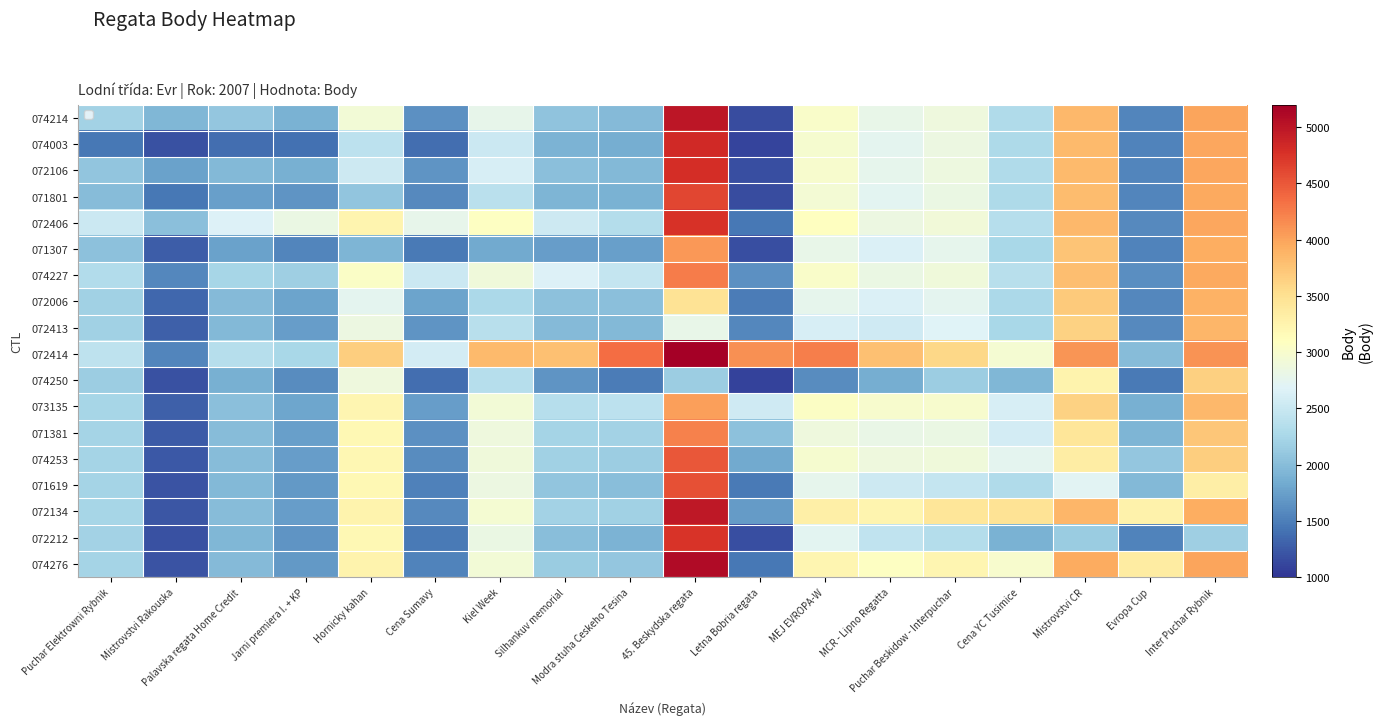

List the labels in order of 074003 value, largest first.

45. Beskydska regata, Inter Puchar Rybnik, Mistrovstvi CR, MEJ EVROPA-W, Puchar Beskidow - Interpuchar, MCR - Lipno Regatta, Kiel Week, Hornicky kahan, Cena YC Tusimice, Silhankuv memorial, Modra stuha Ceskeho Tesina, Evropa Cup, Puchar Elektrowni Rybnik, Jarni premiera I. + KP, Palavska regata Home Credit, Cena Sumavy, Mistrovstvi Rakouska, Letna Bobria regata